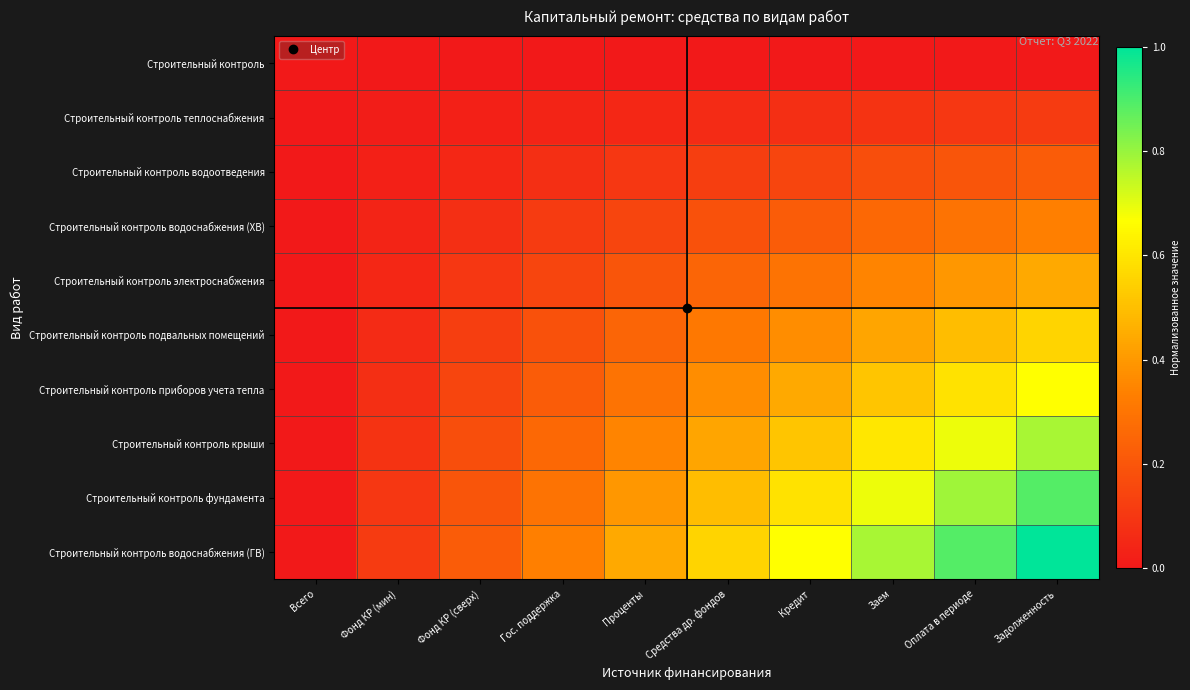

What is the difference between the highest and lowest values at Оплата в периоде?

0.9